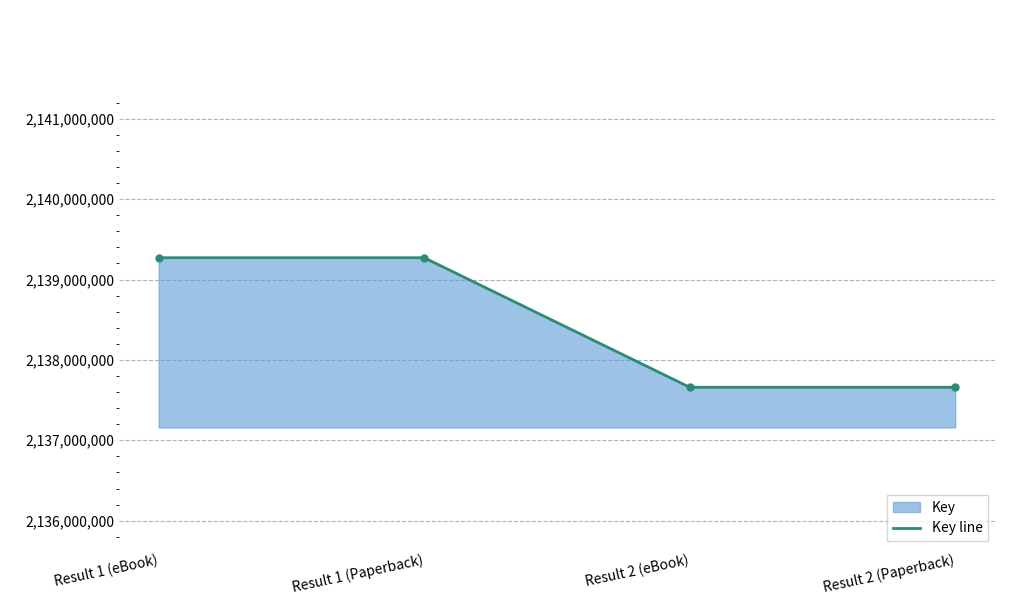

Does the chart have visible grid lines?

Yes